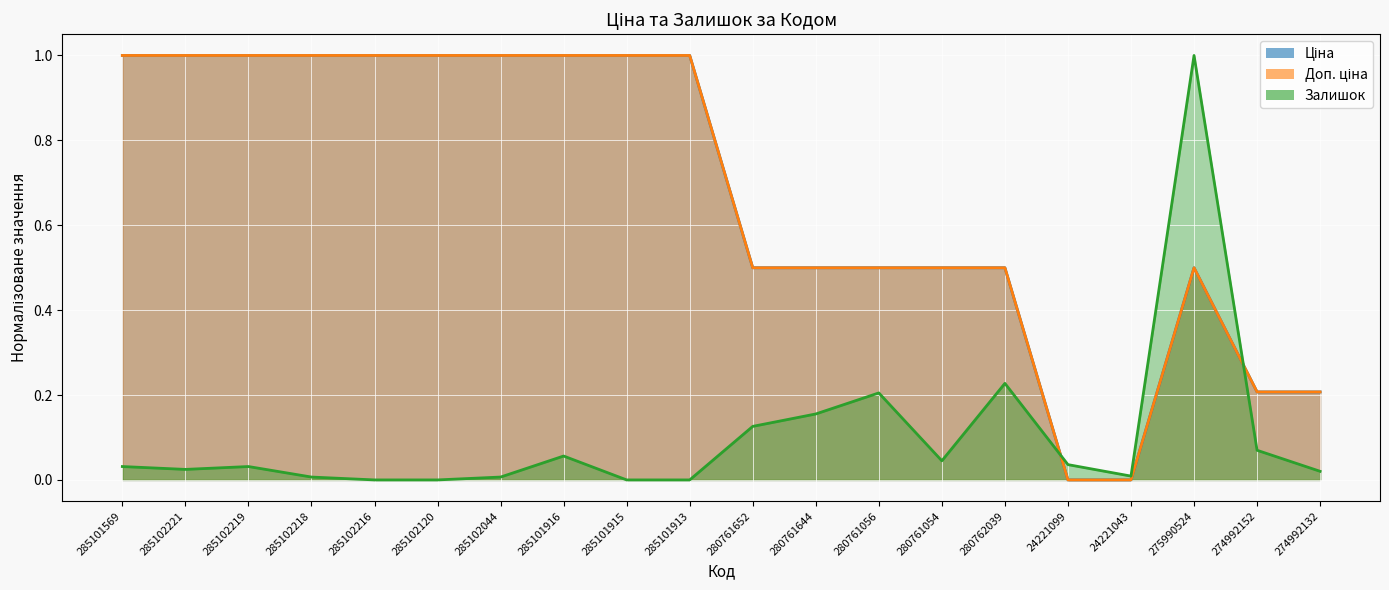

How many times do Залишок and Доп. ціна cross each other?

2